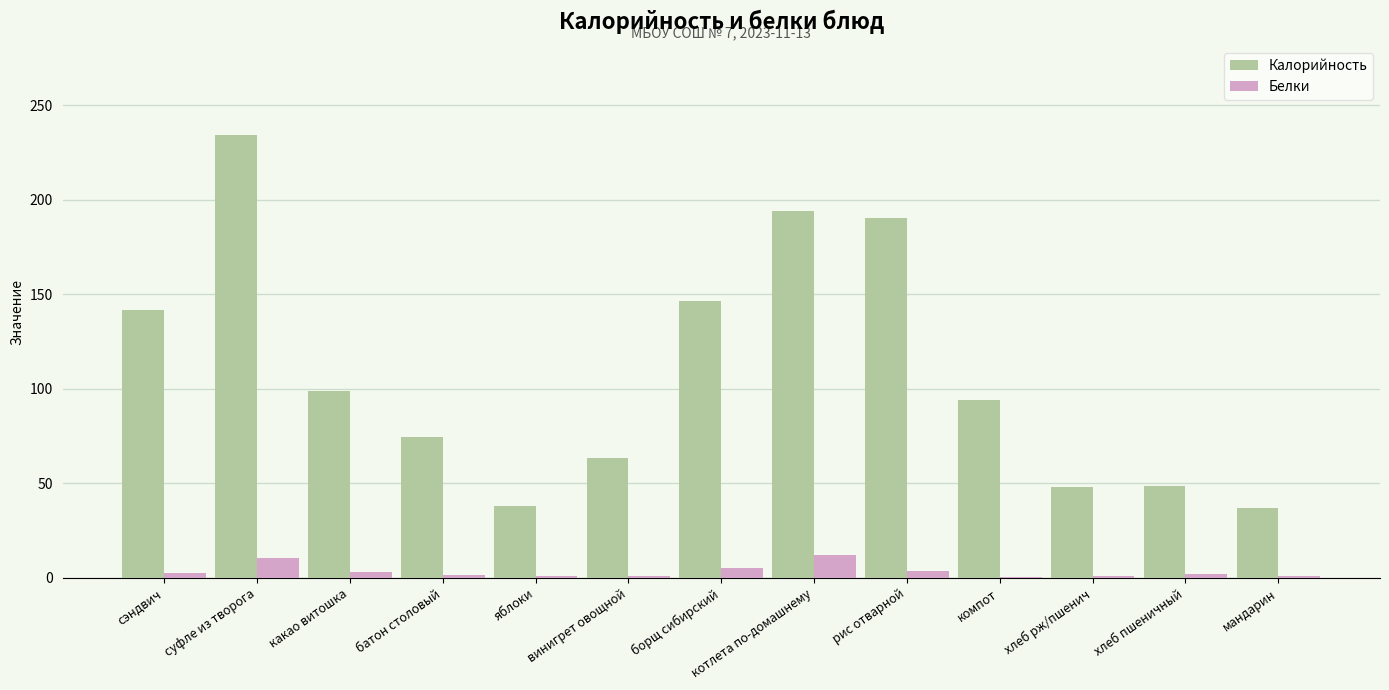

Which series changed the most between винигрет овощной and хлеб рж/пшенич?

Калорийность